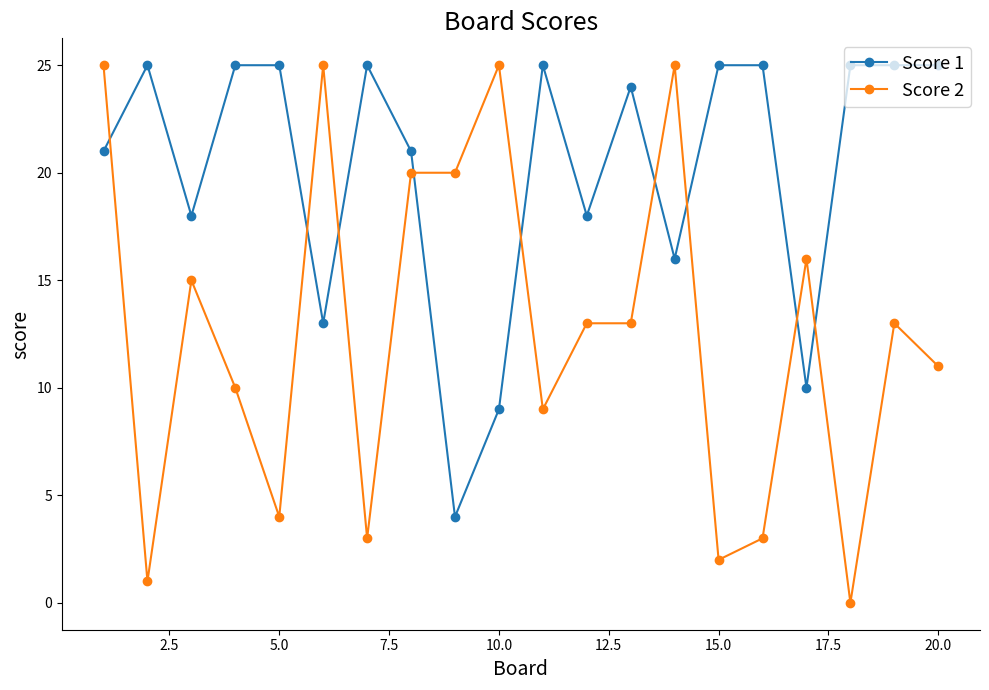

How many times do Score 1 and Score 2 cross each other?

9